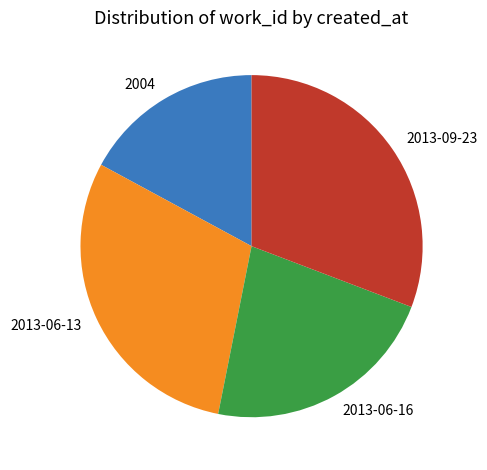

Is there any slice that represents more than half of the pie?

No